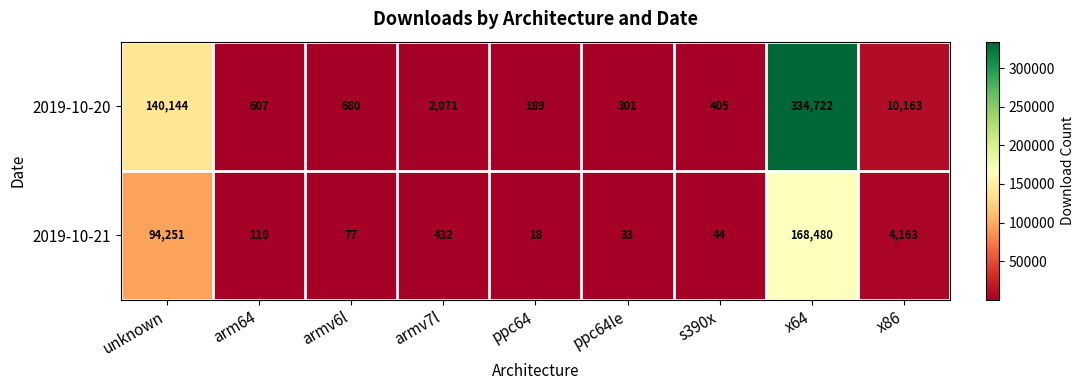

Which category has the highest value across all series?

x64